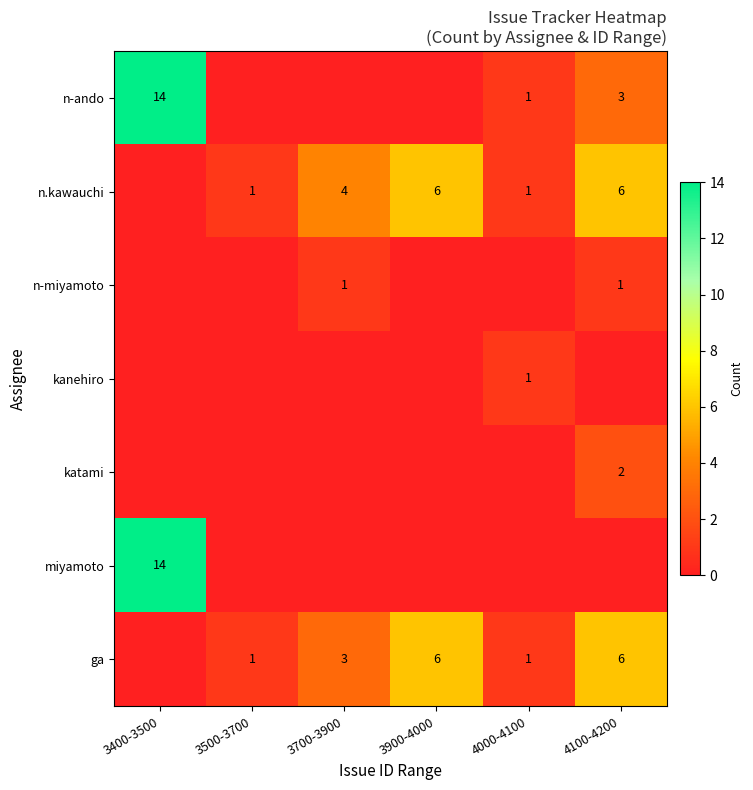

What is the difference between the n.kawauchi values at 4100-4200 and 3500-3700?

5